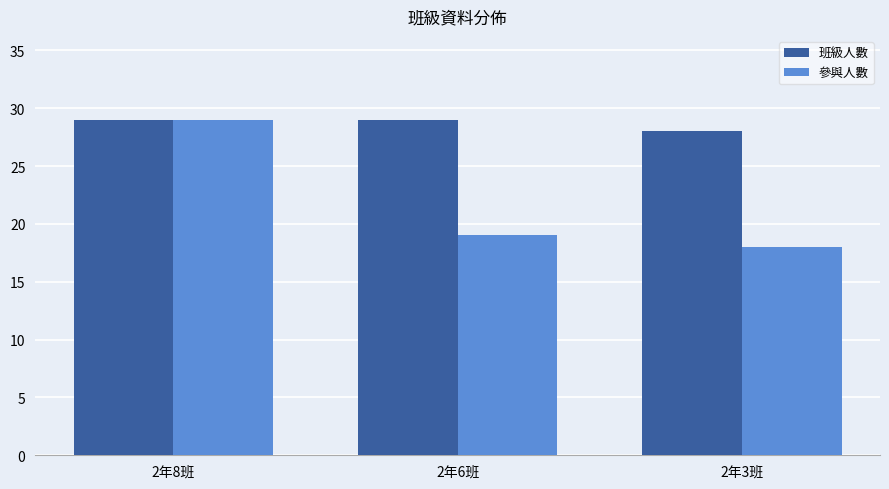

Is it true that 班級人數 equals 29 at 2年6班?

True